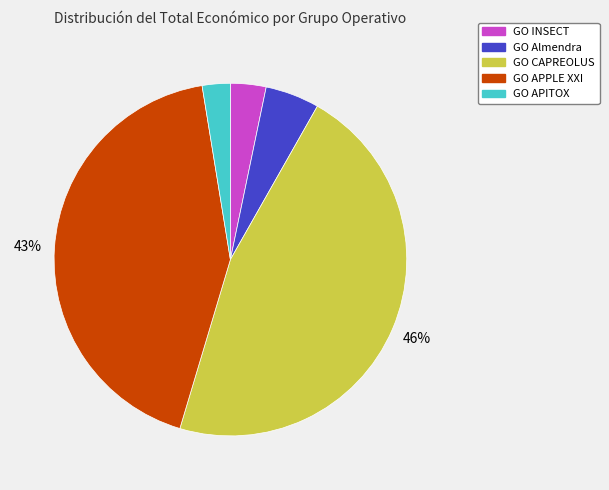

Approximately how many times larger is the value at GO APITOX compared to GO CAPREOLUS?

0.1